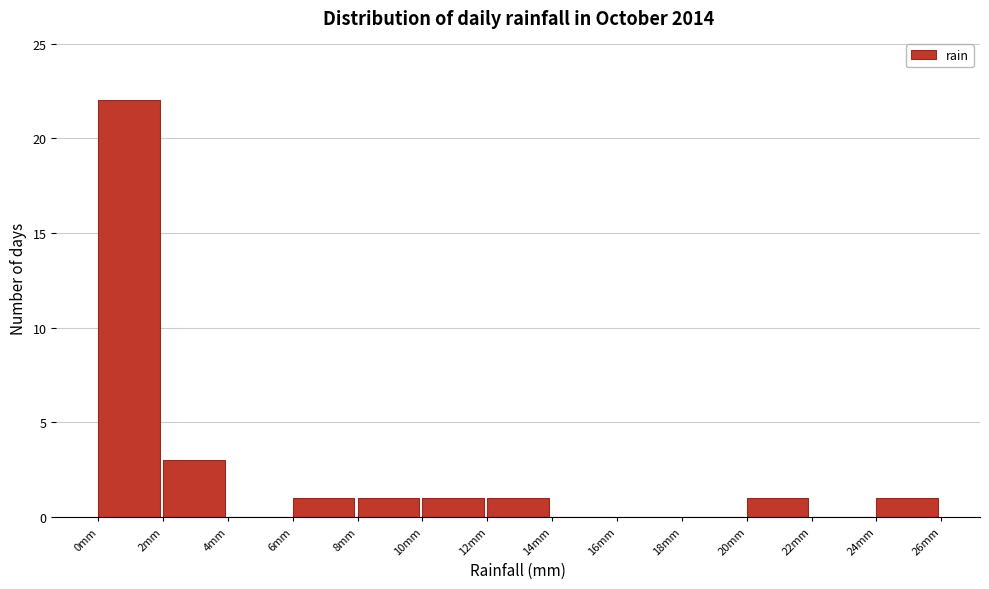

Reading left to right, list every bar in this chart as the range it spans on the x-axis followed by its height. The values are not printed on the chart, so give them approximately, as read against the axis.

0 to 2: 22
2 to 4: 3
4 to 6: 0
6 to 8: 1
8 to 10: 1
10 to 12: 1
12 to 14: 1
14 to 16: 0
16 to 18: 0
18 to 20: 0
20 to 22: 1
22 to 24: 0
24 to 26: 1